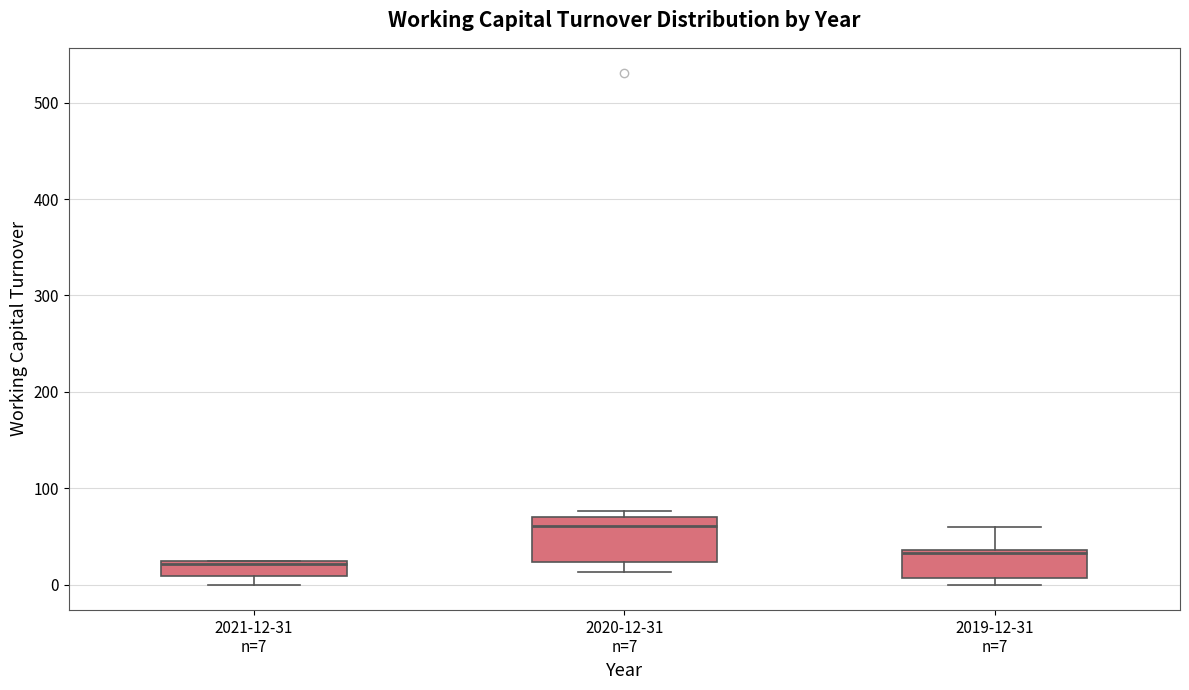

Where is the lower edge of the box for 2020-12-31 n=7 on the y-axis? The values are not printed on the chart, so give them approximately, as read against the axis.

20